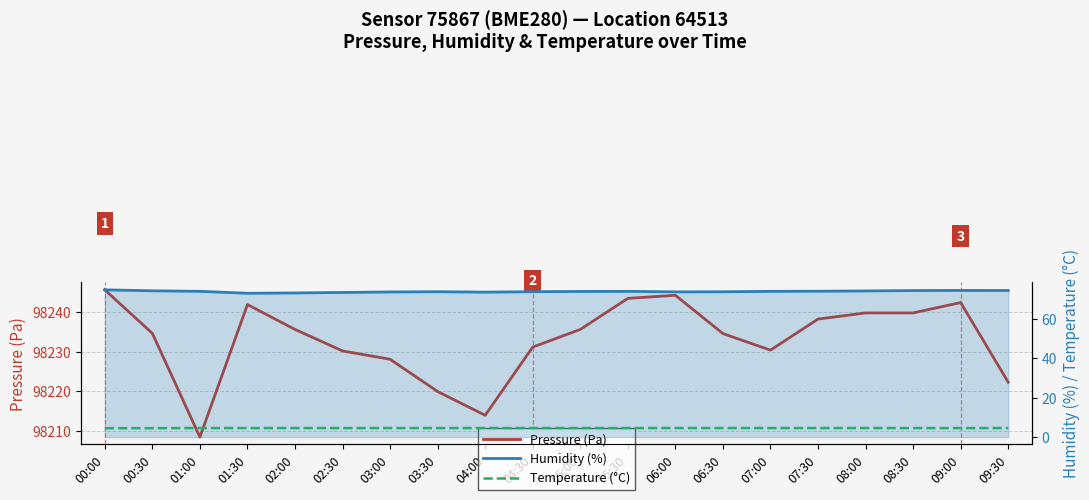

List the series in order of their peak value, lowest first.

Temperature (°C), Humidity (%), Pressure (Pa)